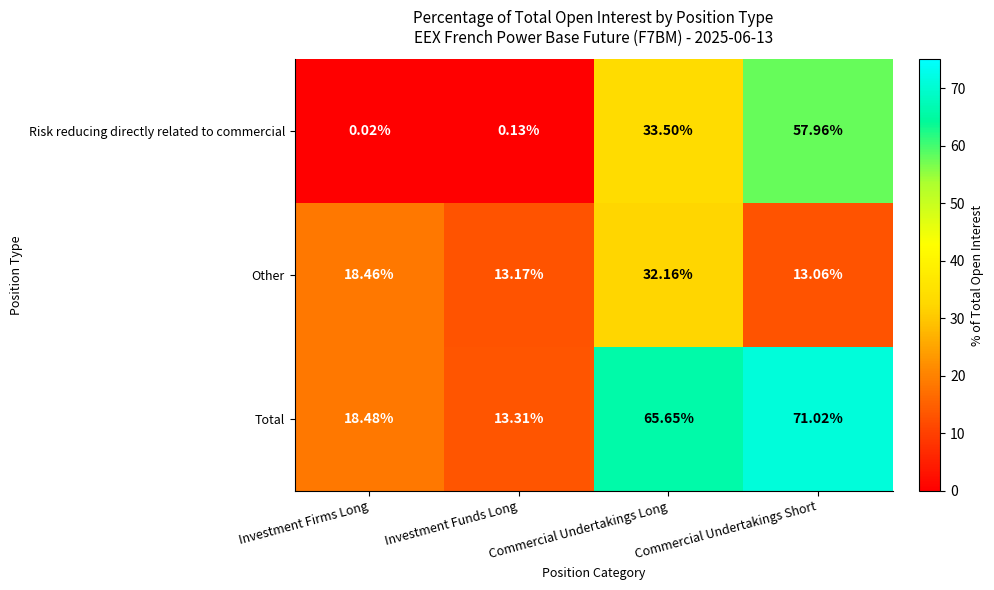

List the series in order of their peak value, lowest first.

Other, Risk reducing directly related to commercial, Total